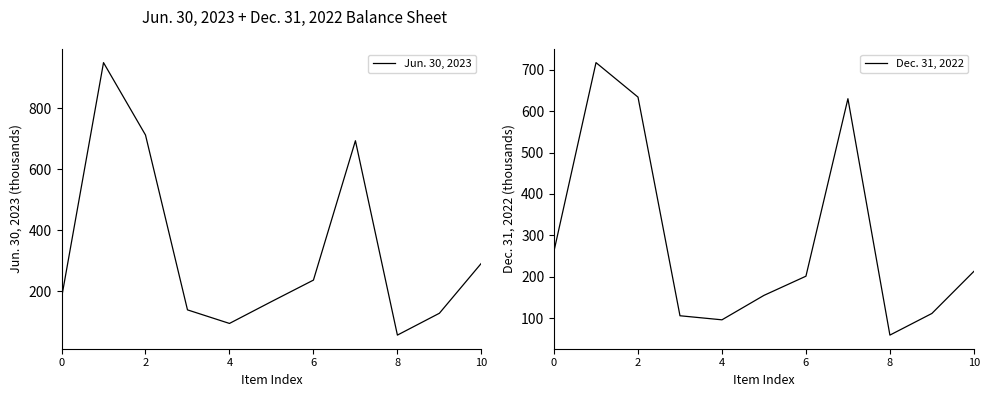

Reading right to left, extract all data points from this chart.

Jun. 30, 2023: 292.4	128.6	57.1	693.7	237.2	166.8	95.3	139.7	712.4	949.5	178.6
Dec. 31, 2022: 213.1	111.4	59.1	630.2	201.4	155.1	96.0	105.9	634.0	717.3	262.5